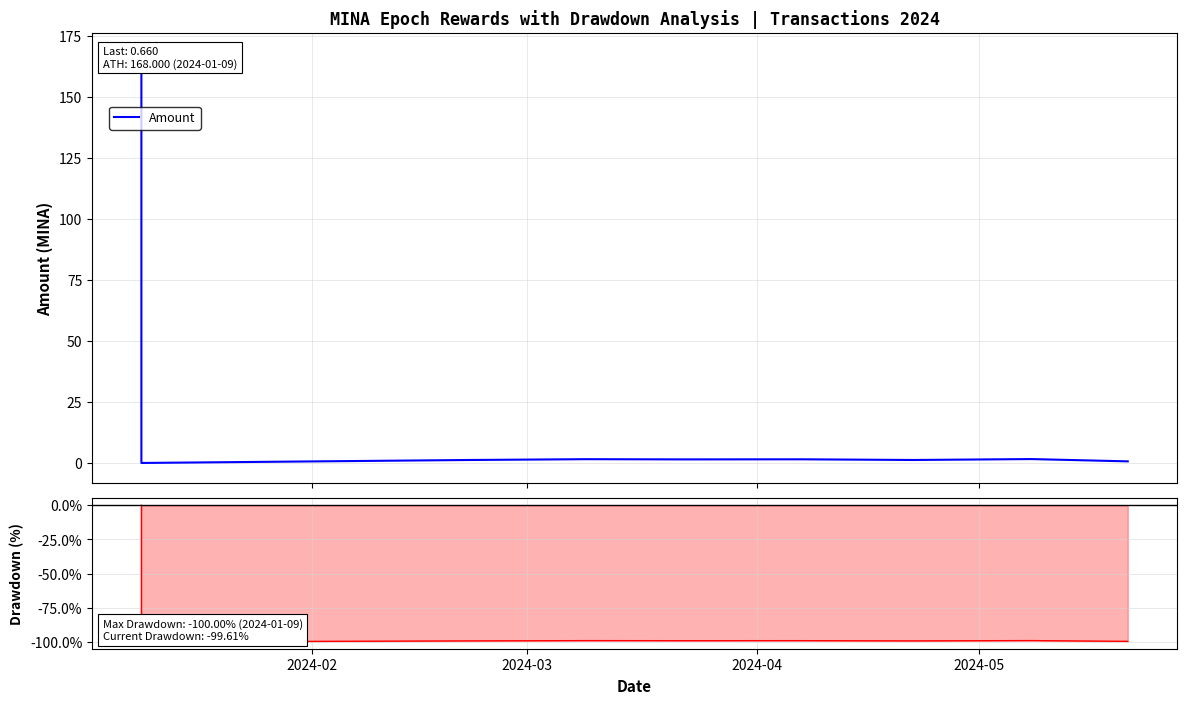

True or false: Drawdown and Amount cross at least once.

False